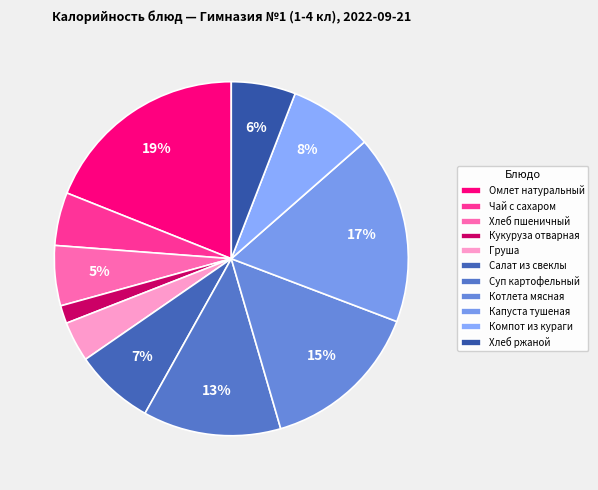

How many slices are in this pie chart?

11